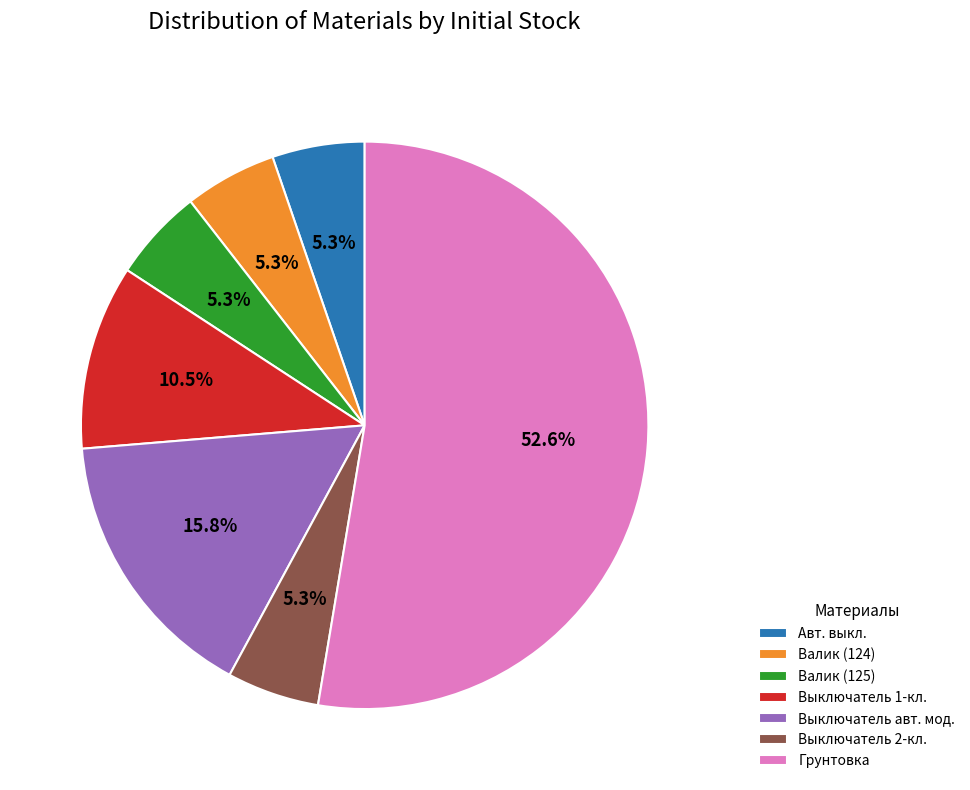

Is there any slice that represents more than half of the pie?

Yes